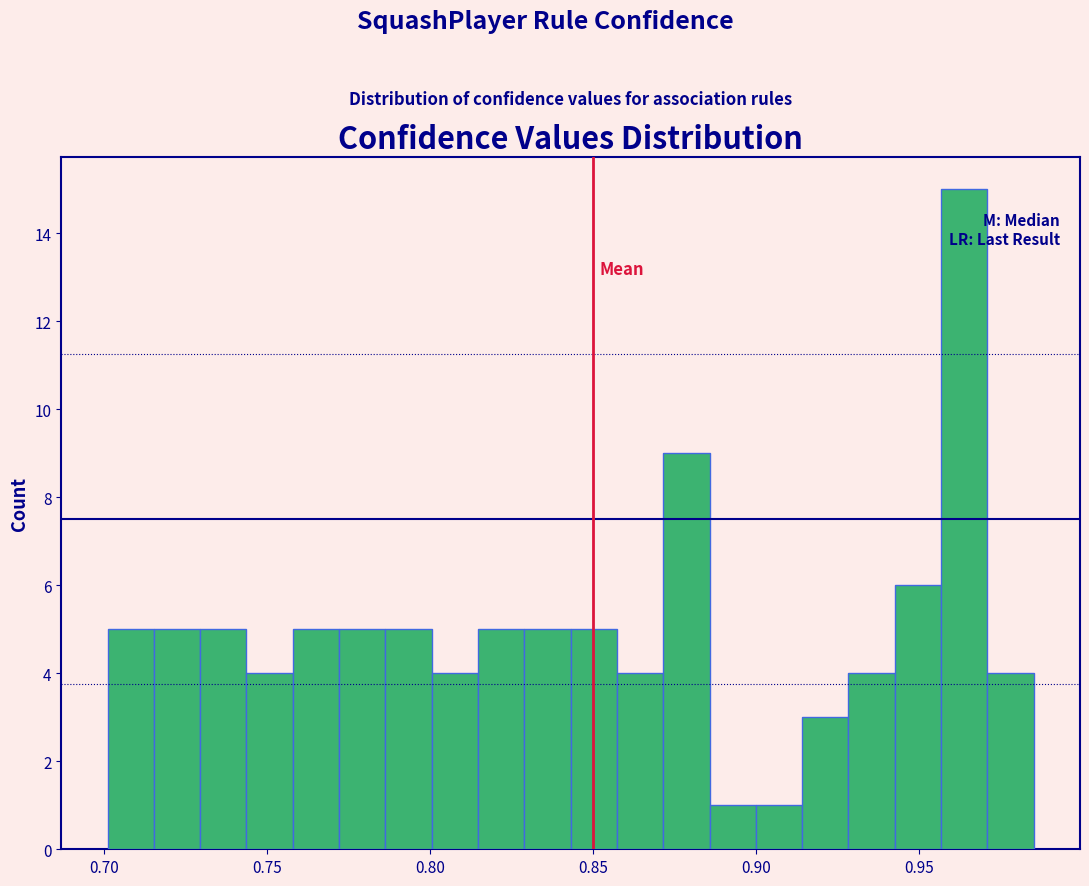

Read against the x-axis, roughly where is the centre of the tallest bar?

0.965